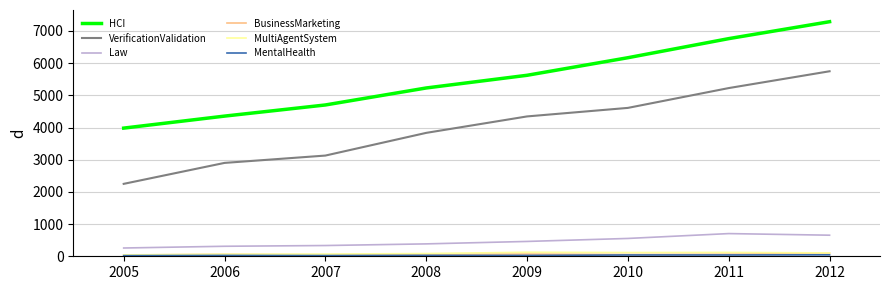

True or false: HCI has a value of 7288 at 2012.

True